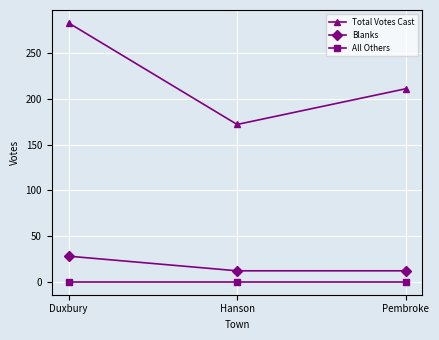

The value of Blanks at Hanson is 12. True or false?

True